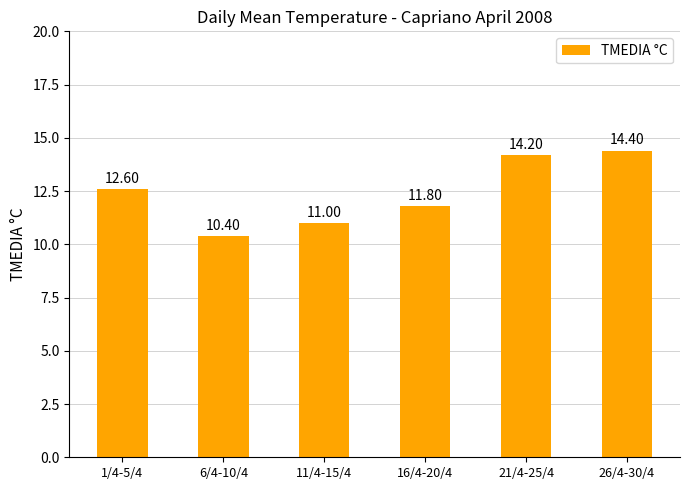

Reading right to left, transcribe all the data shown in this chart.

26/4-30/4=14.4	21/4-25/4=14.2	16/4-20/4=11.8	11/4-15/4=11.0	6/4-10/4=10.4	1/4-5/4=12.6